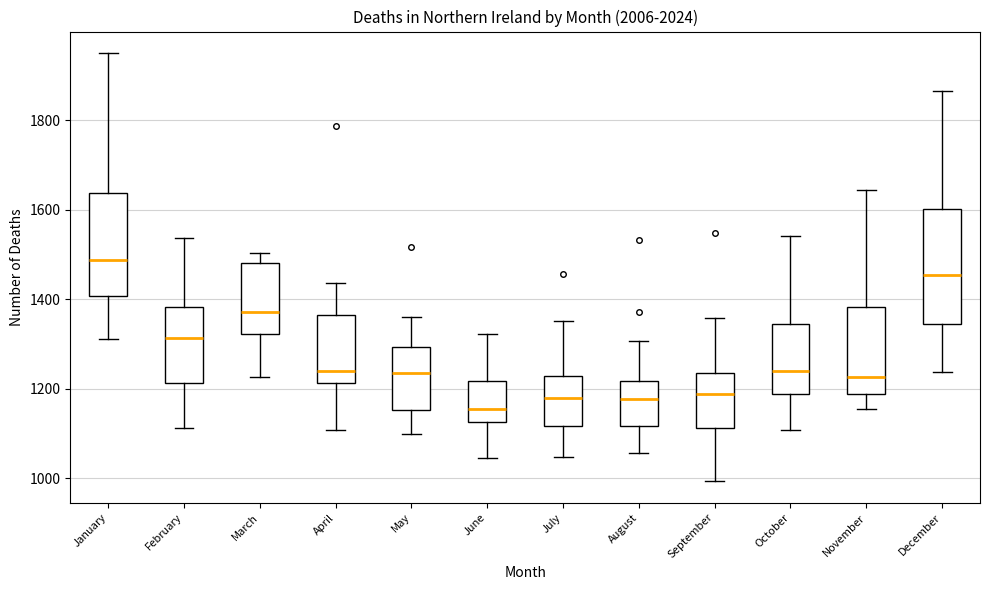

Where does the upper whisker of the box for December end on the y-axis? The values are not printed on the chart, so give them approximately, as read against the axis.

1860